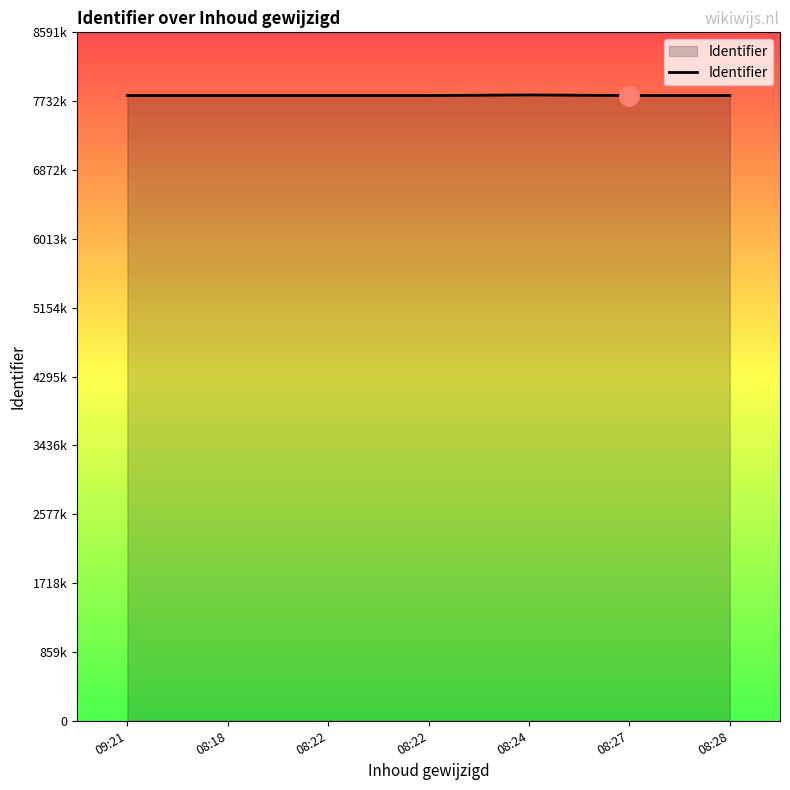

Does the chart have visible grid lines?

No